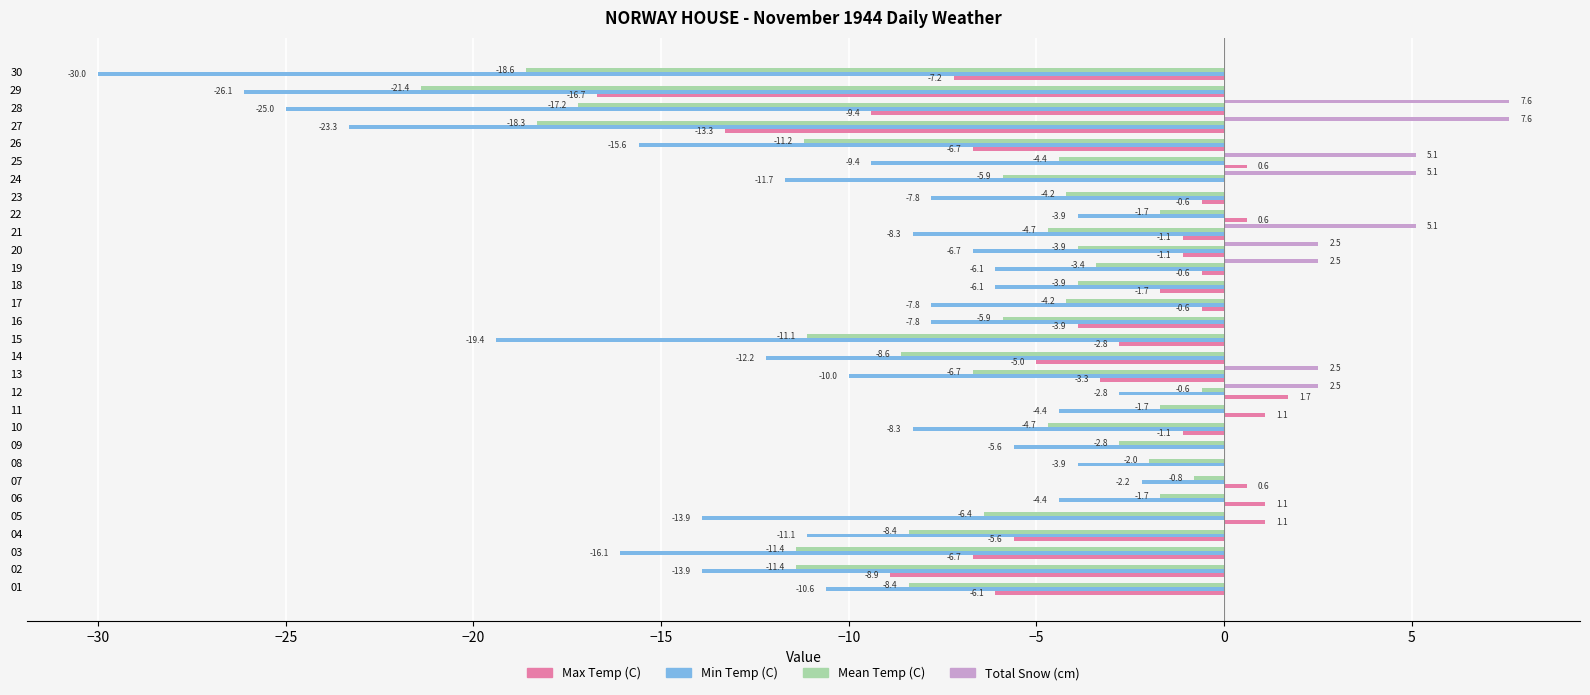

Between 13 and 27, which series saw the biggest shift?

Min Temp (C)